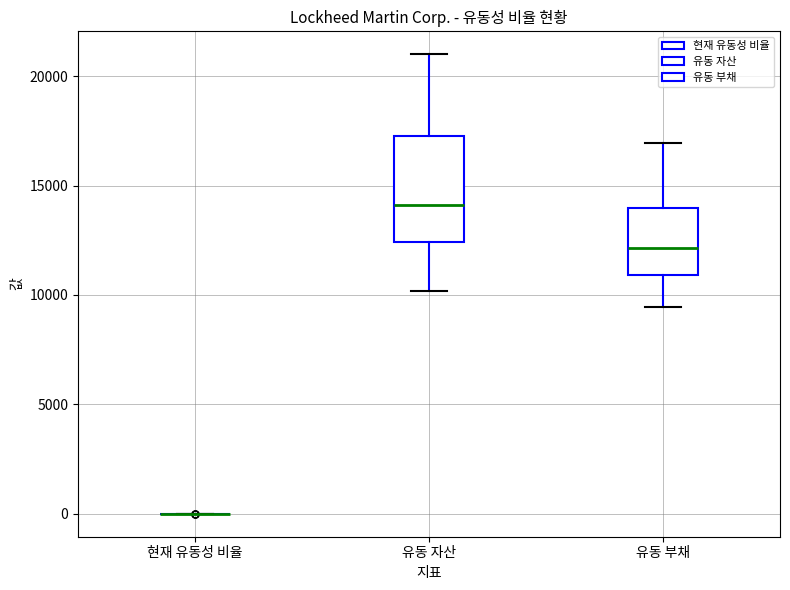

Reading left to right, read every box against the y-axis: the position of its median line, the range the box covers, and the ends of its whiskers. The values are not printed on the chart, so give them approximately, as read against the axis.

현재 유동성 비율: box collapsed to a line at 0, whiskers 0 to 0
유동 자산: median 14000, box 12500 to 17500, whiskers 10000 to 21000
유동 부채: median 12000, box 11000 to 14000, whiskers 9500 to 17000